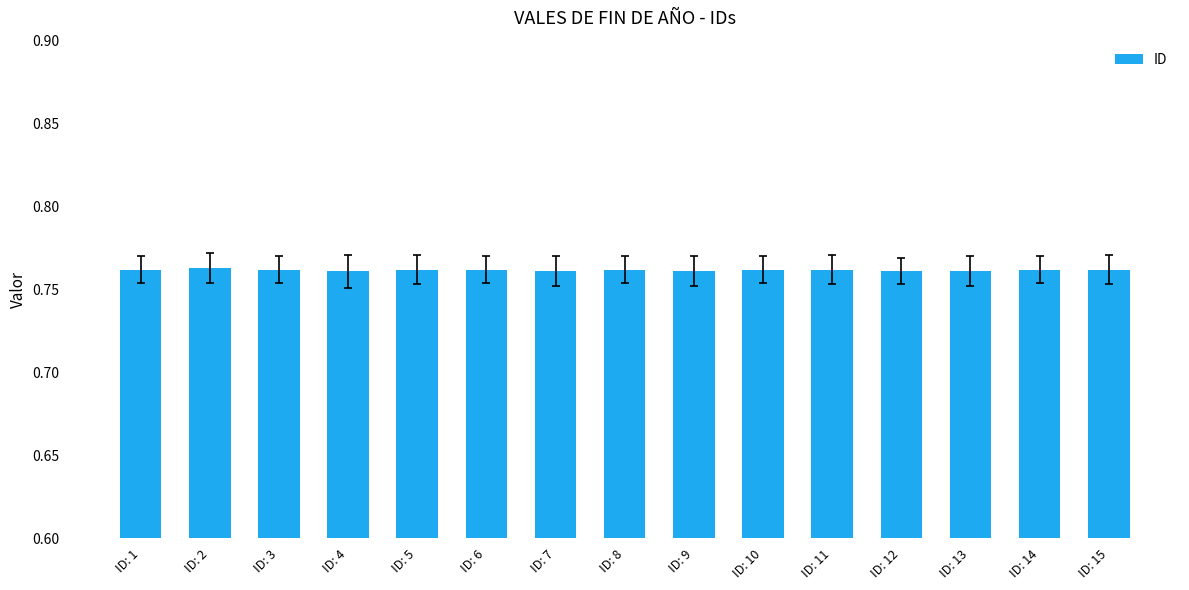

Is it true that the value at ID: 9 is 0.3?

False